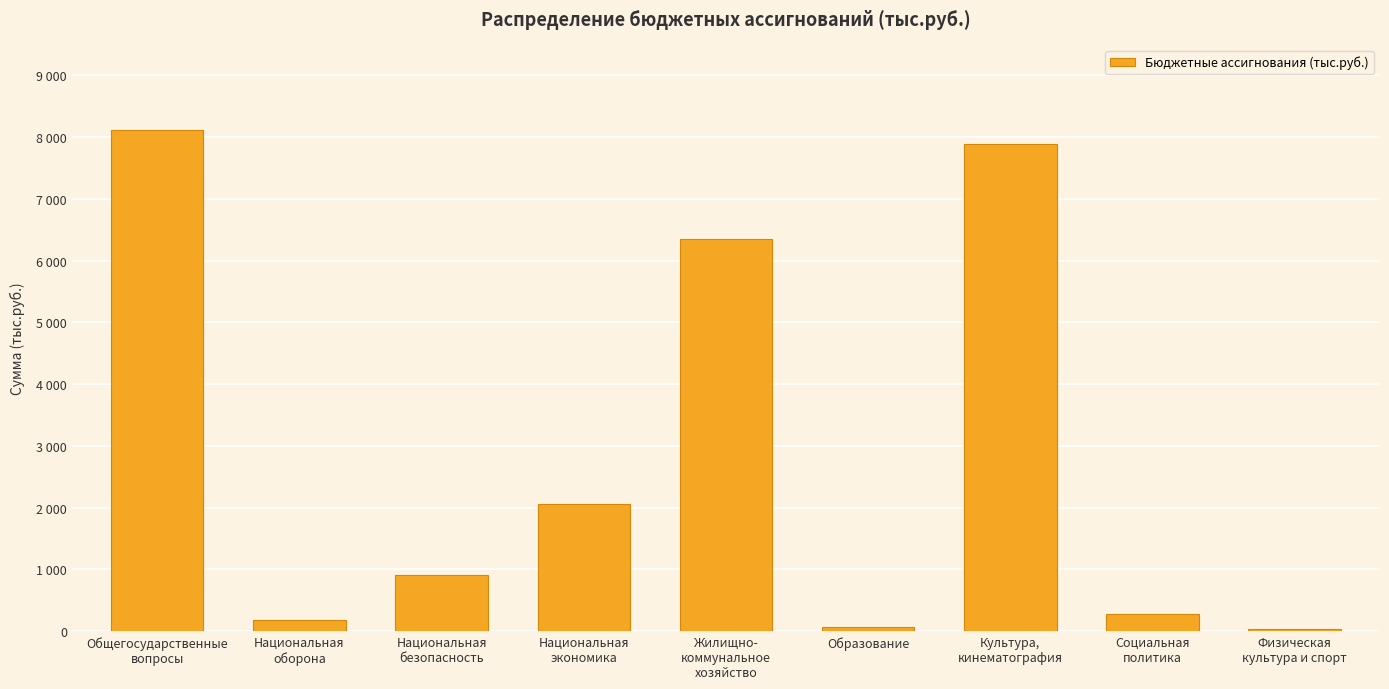

The chart shows a value of 7.2 at Физическая
культура и спорт. True or false?

False